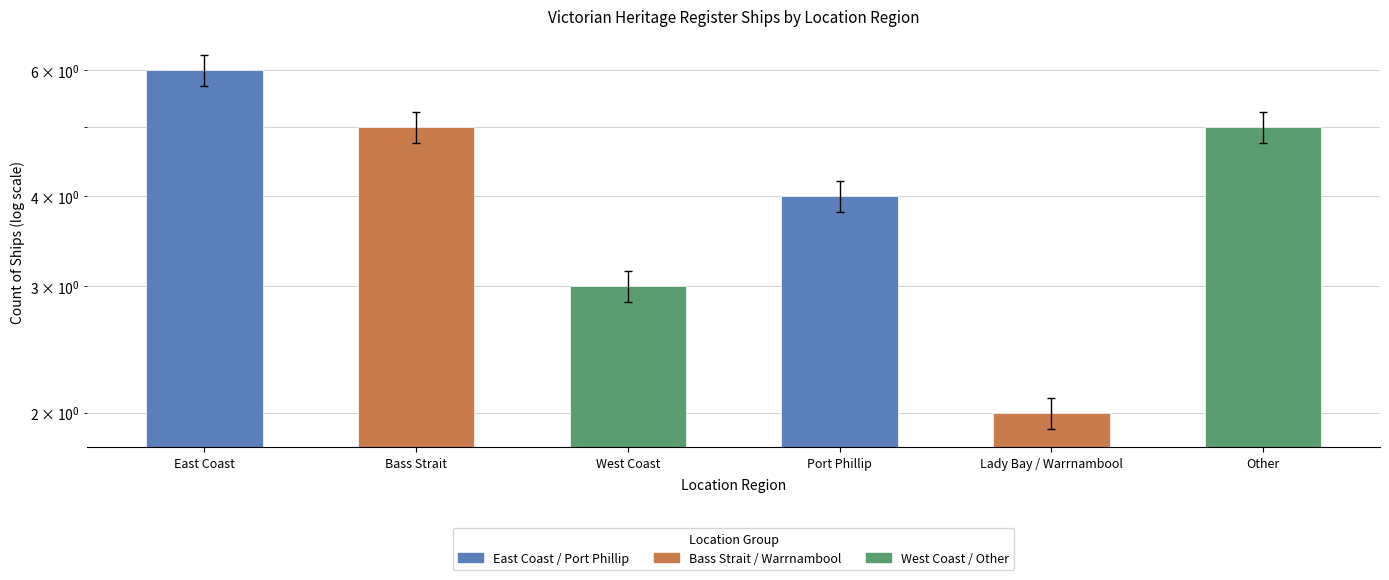

Count the number of categories in the chart.

6